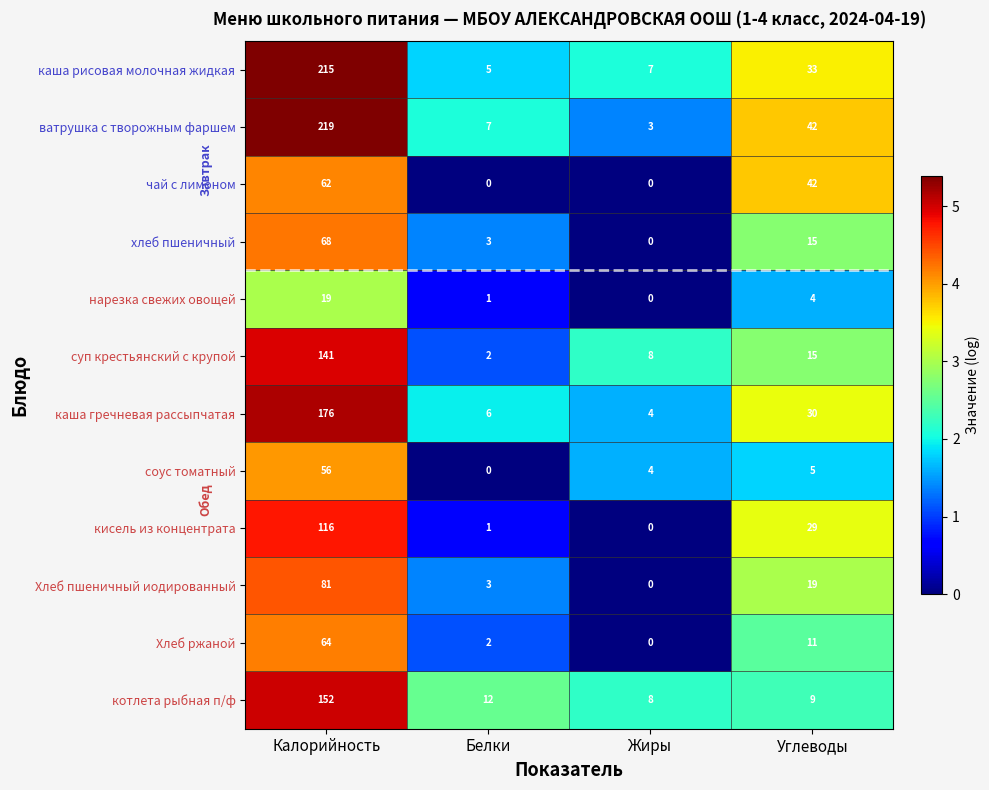

How many values in хлеб пшеничный are above zero?

3